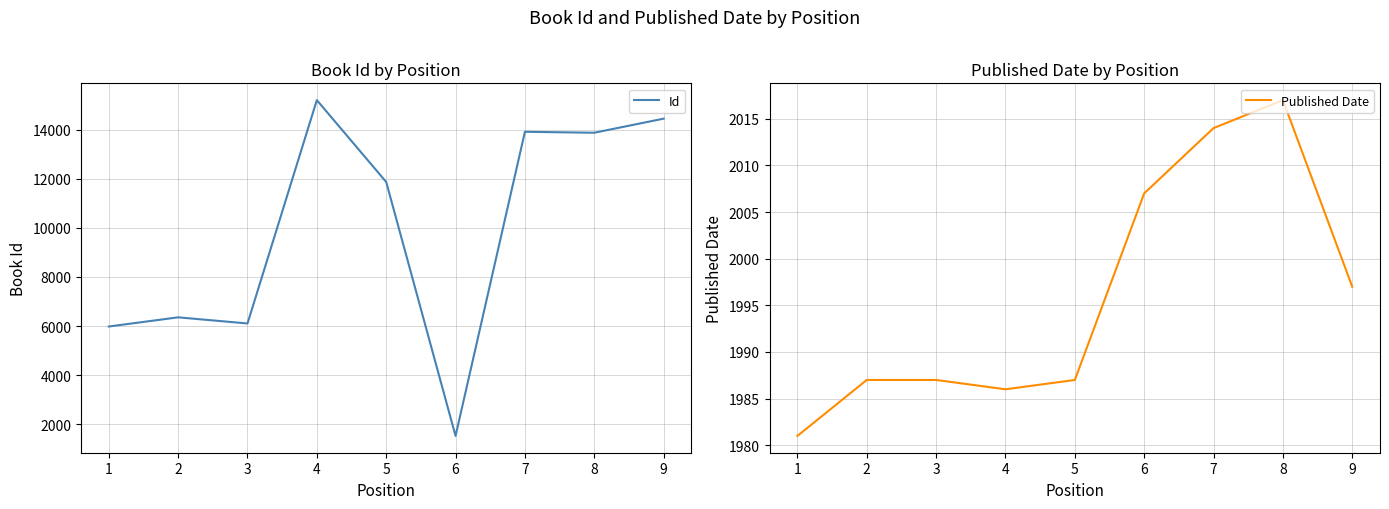

What is the difference between the second highest and minimum values in the Published Date series?

33